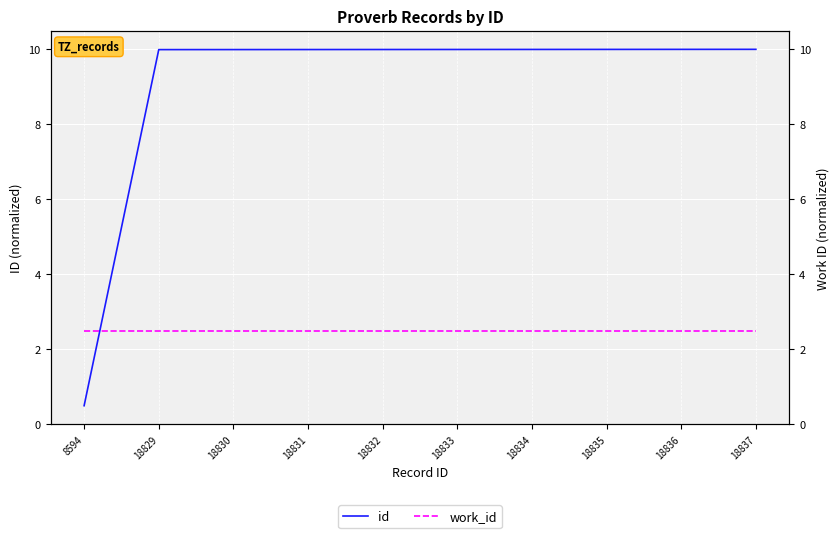

Reading right to left, transcribe all the data shown in this chart.

id: 10.0	10.0	10.0	10.0	10.0	10.0	10.0	10.0	10.0	0.5
work_id: 2.5	2.5	2.5	2.5	2.5	2.5	2.5	2.5	2.5	2.5